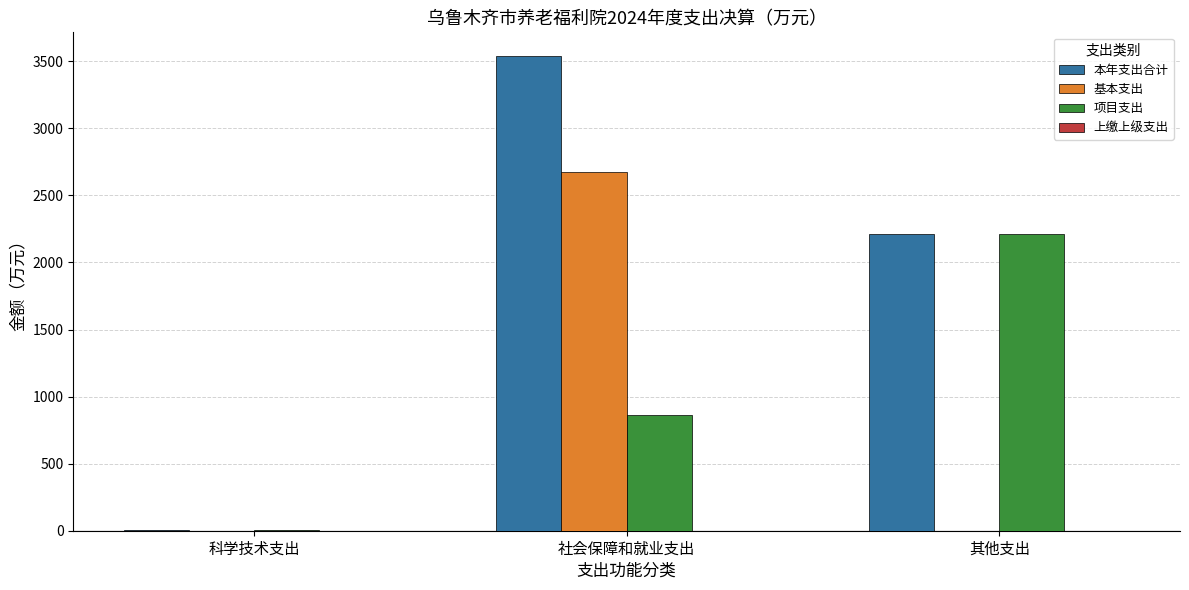

What is the greatest value displayed?

3538.7